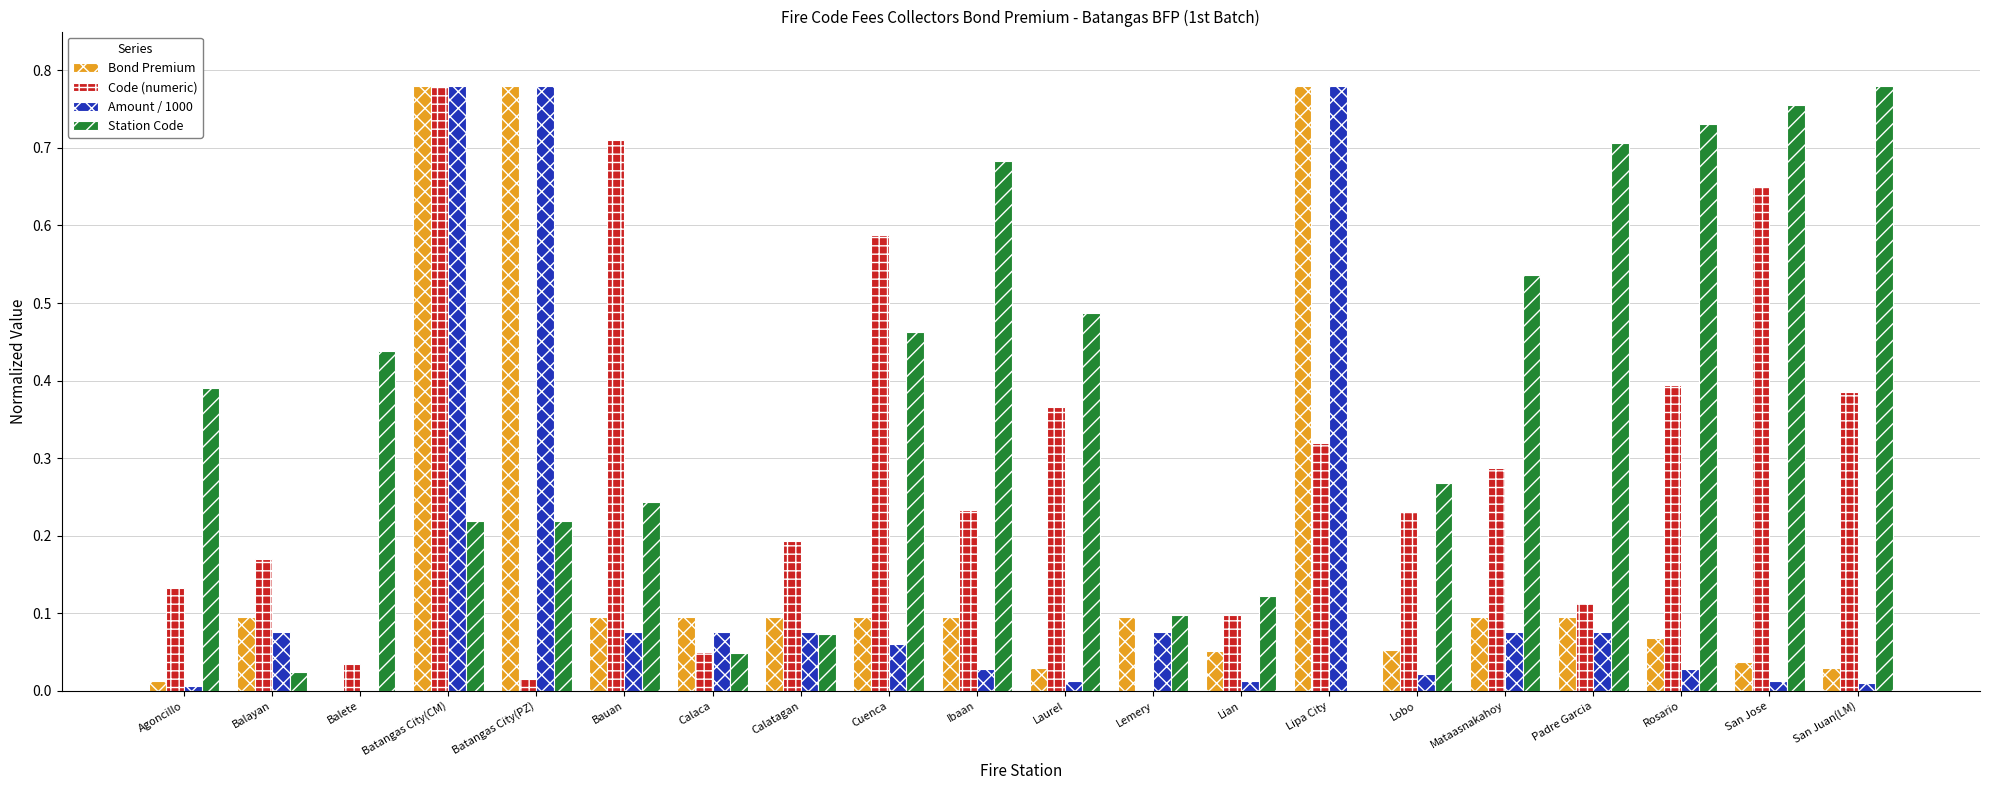

Which series changed the most between Ibaan and Lipa City?

Amount / 1000